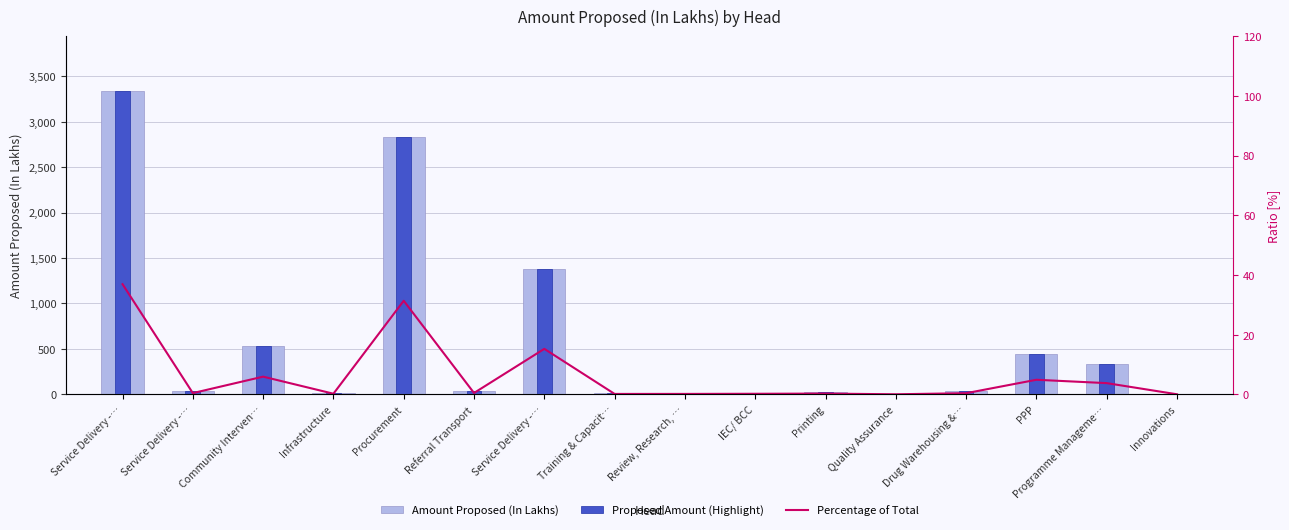

Is the value of Percentage of Total at Programme Manageme… greater than the value of Amount Proposed (In Lakhs) at Service Delivery -…?

No